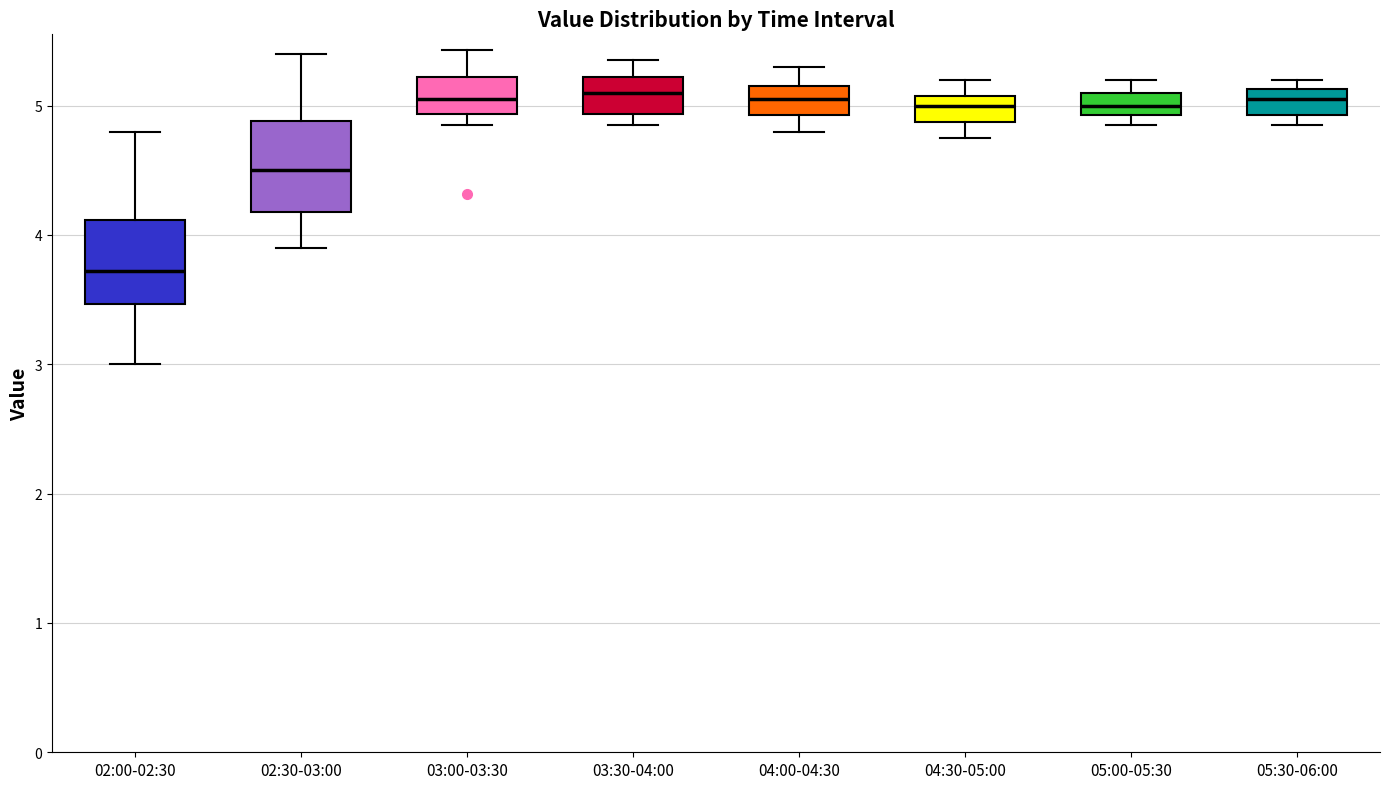

Where is the lower edge of the box for 05:30-06:00 on the y-axis? The values are not printed on the chart, so give them approximately, as read against the axis.

4.9